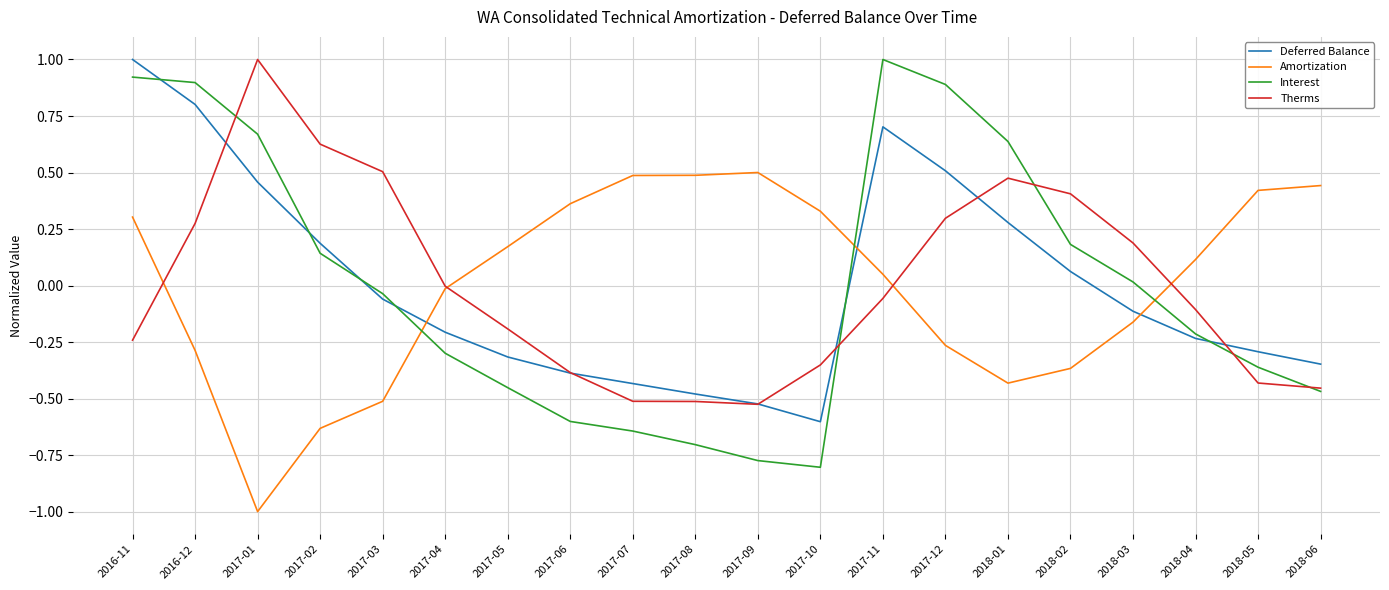

At which label does Amortization first exceed 0?

2016-11